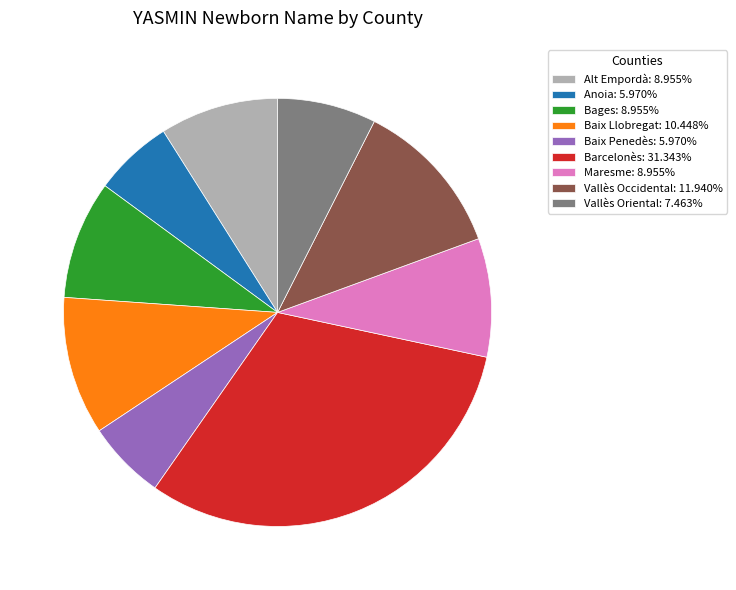

True or false: Baix Penedès accounts for 6% of the total.

True